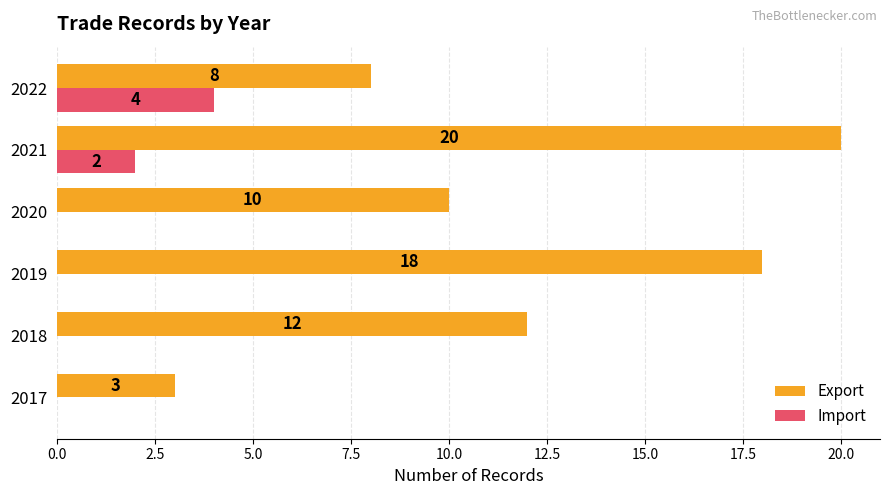

What is the greatest value displayed?

20